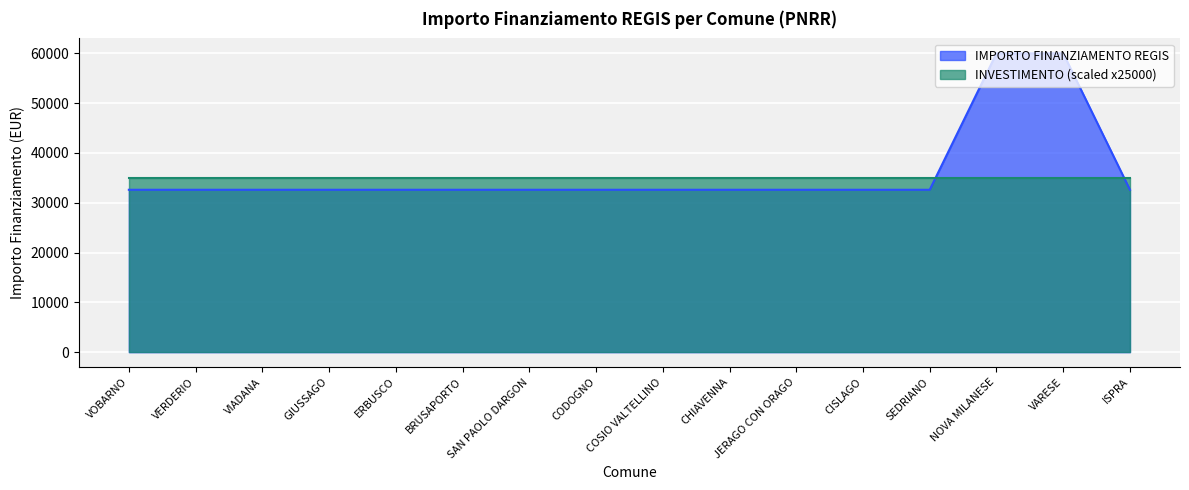

Rank the series by their maximum value, from highest to lowest.

IMPORTO FINANZIAMENTO REGIS, INVESTIMENTO (scaled x25000)